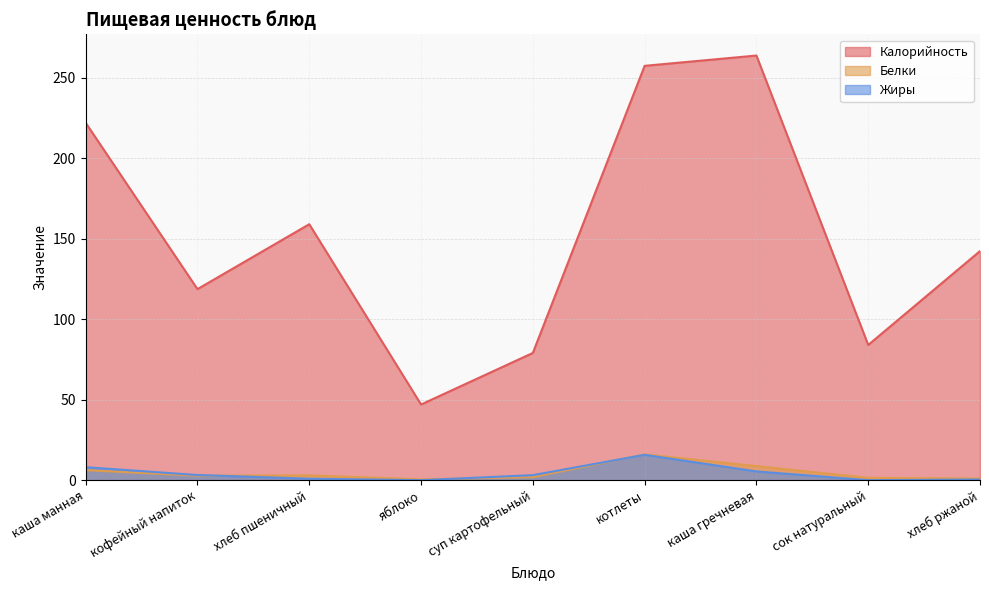

The value of Белки at сок натуральный is 1.4. True or false?

True